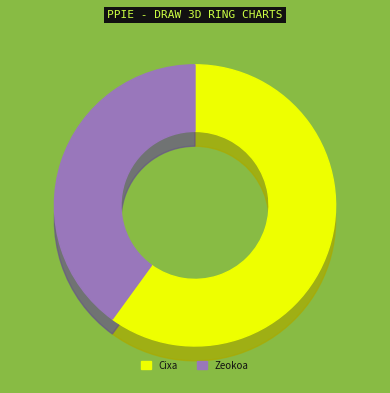

To the nearest percent, what is the combined percentage of Cixa and Zeokoa?

100%